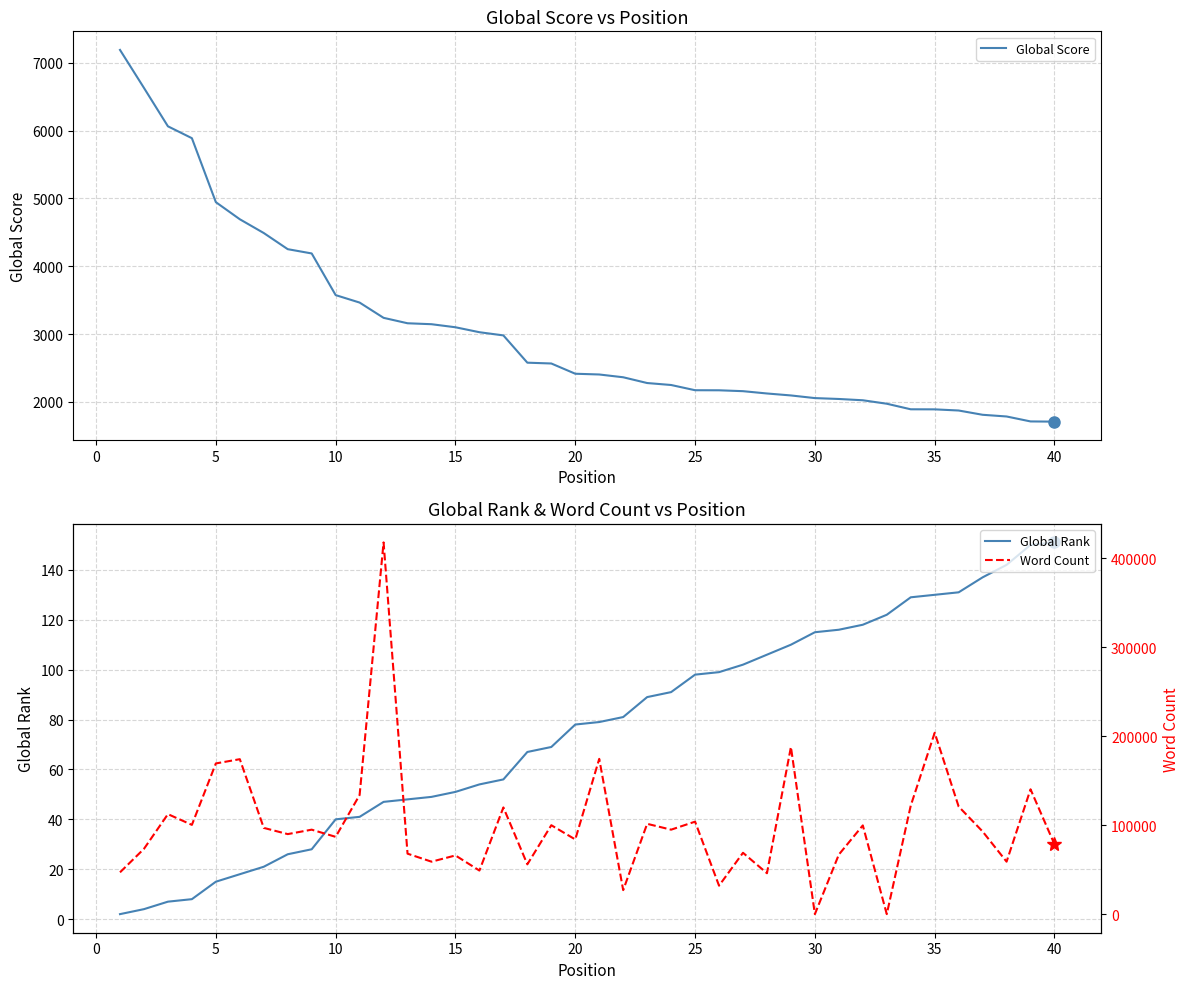

What is the minimum value for Global Score?

1709